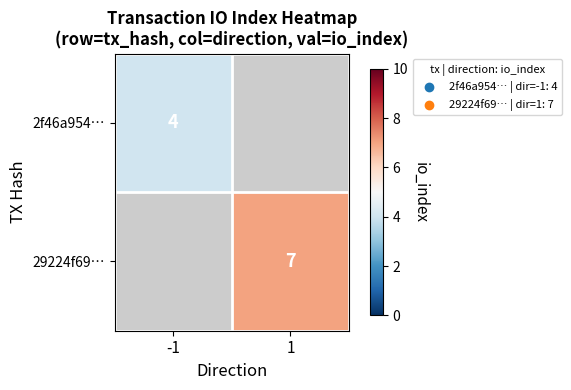

Which category has the highest value across all series?

1